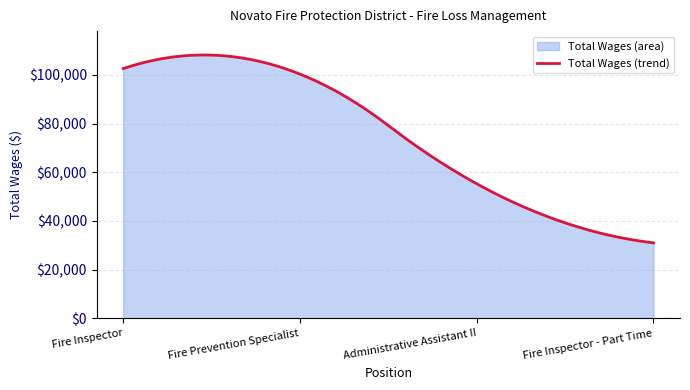

Reading left to right, what are all the values shown in this chart?

102541	100284	55272	31027